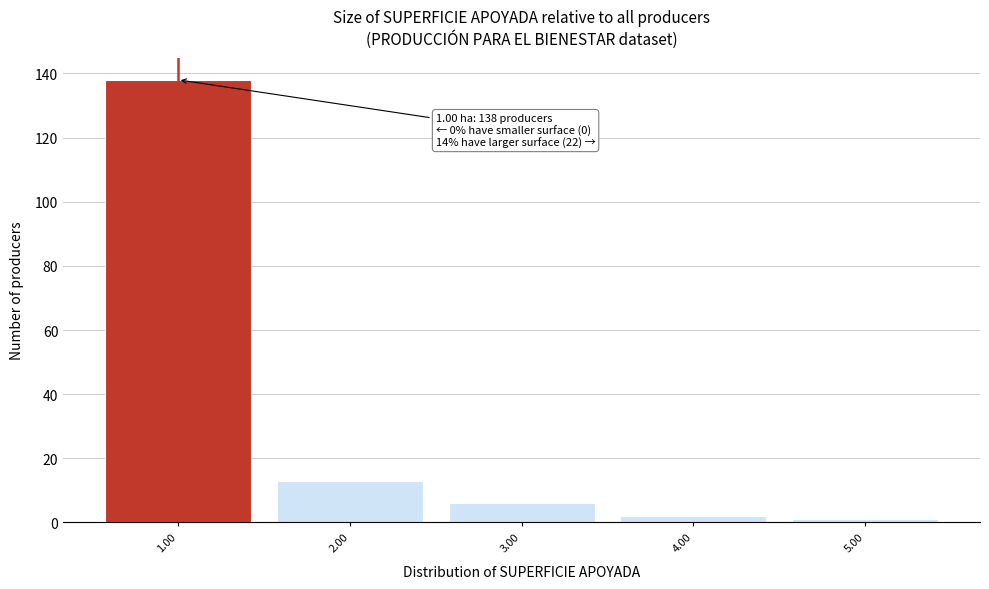

Which range on the x-axis has the tallest bar?

0.5 to 1.5